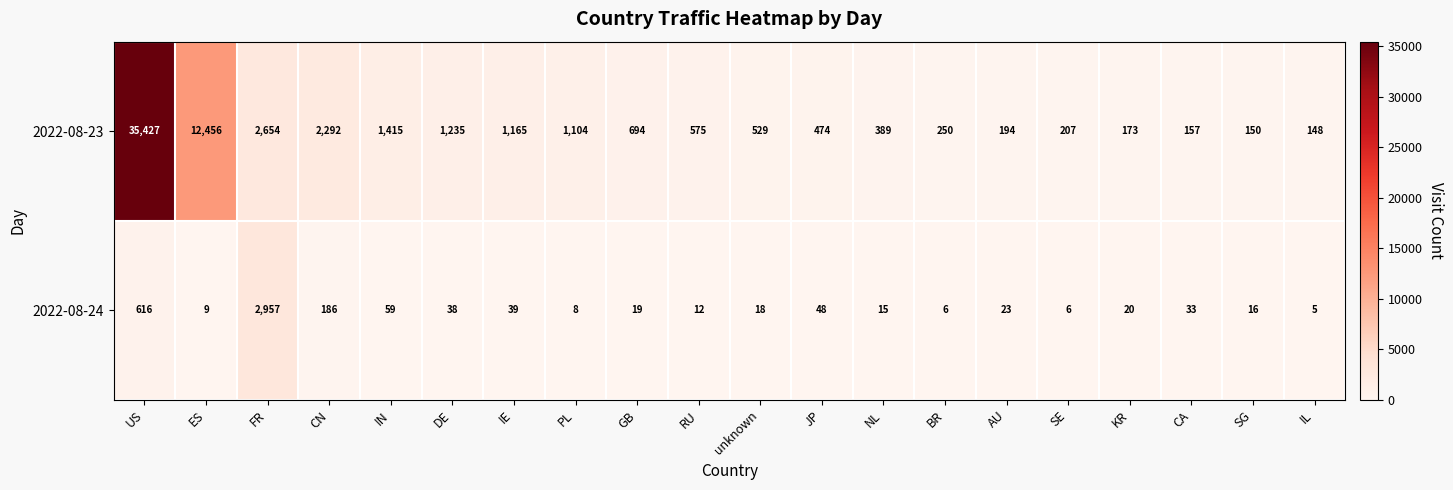

What is the difference between the maximum and second lowest values in the 2022-08-23 series?

35277